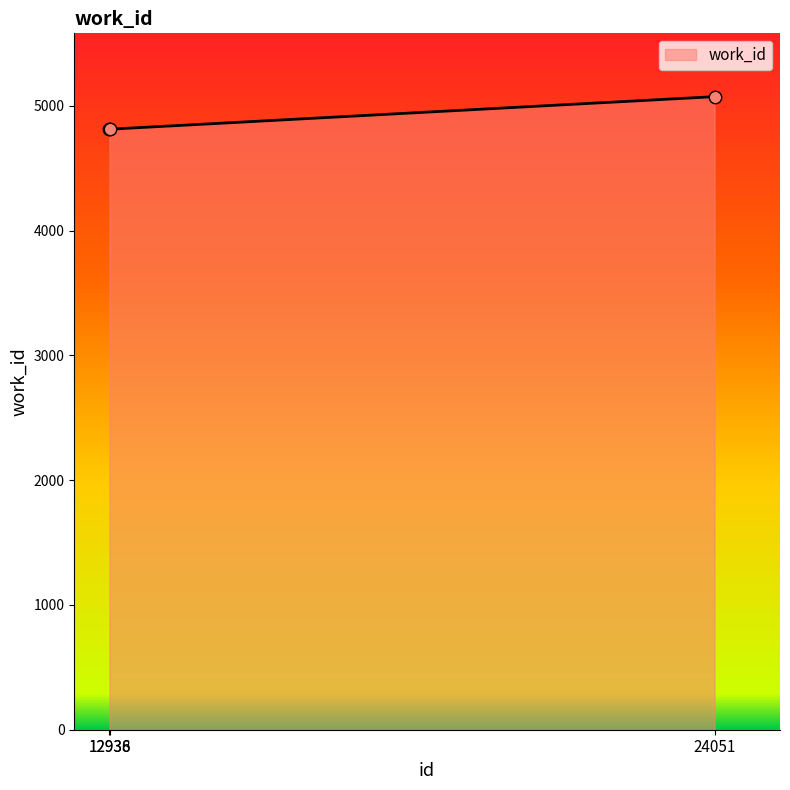

Approximately how many times larger is the value at 12938 compared to 12936?

1.0